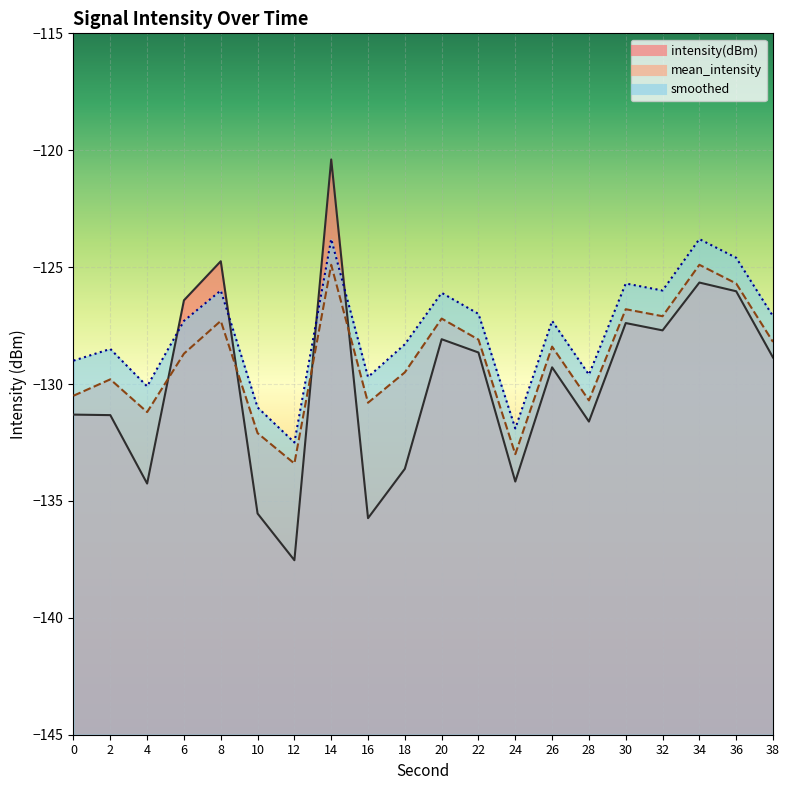

What are all the series names shown in the legend?

intensity(dBm), mean_intensity, smoothed